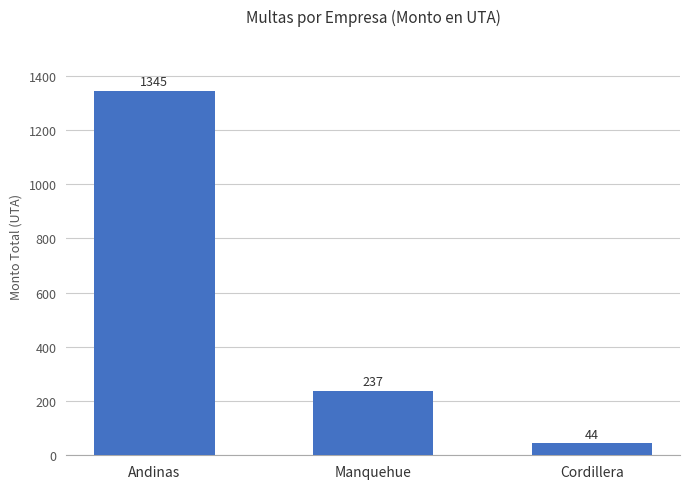

Which label corresponds to the largest value in the chart?

Andinas